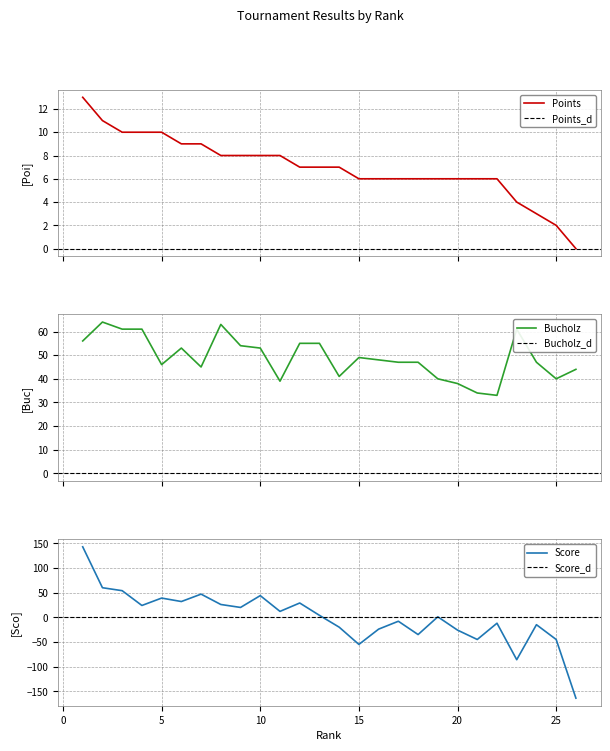

True or false: Points and Bucholz intersect in this chart.

False